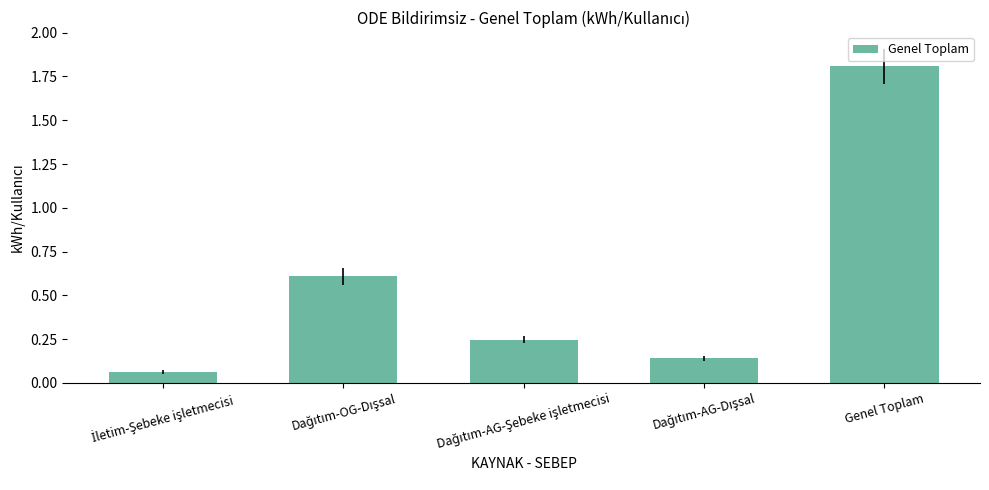

What position from the right is Genel Toplam?

1